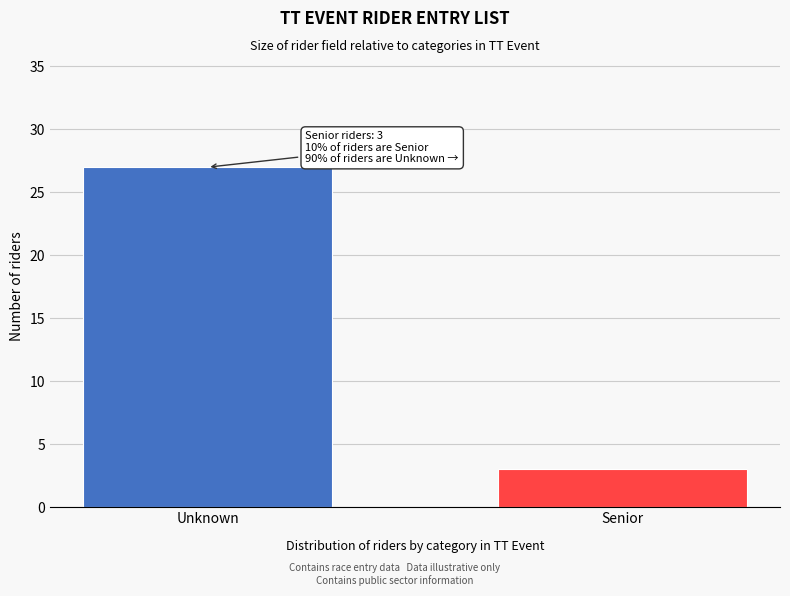

Reading left to right, extract all data points from this chart.

27	3